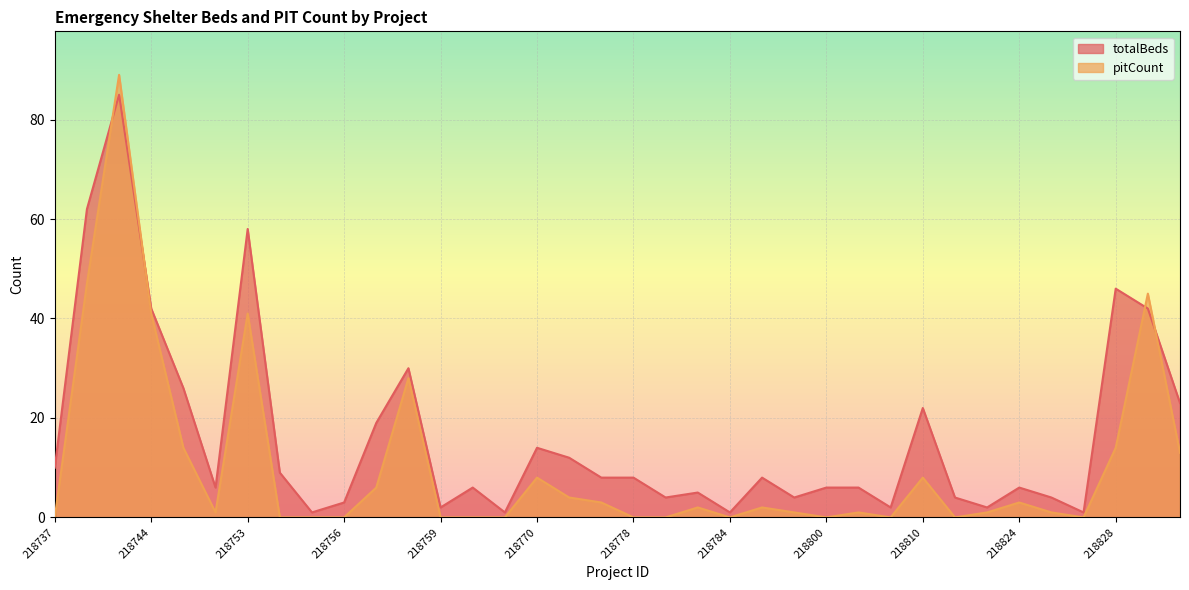

Is the value of totalBeds at 218737 greater than the value of pitCount at 218816?

Yes